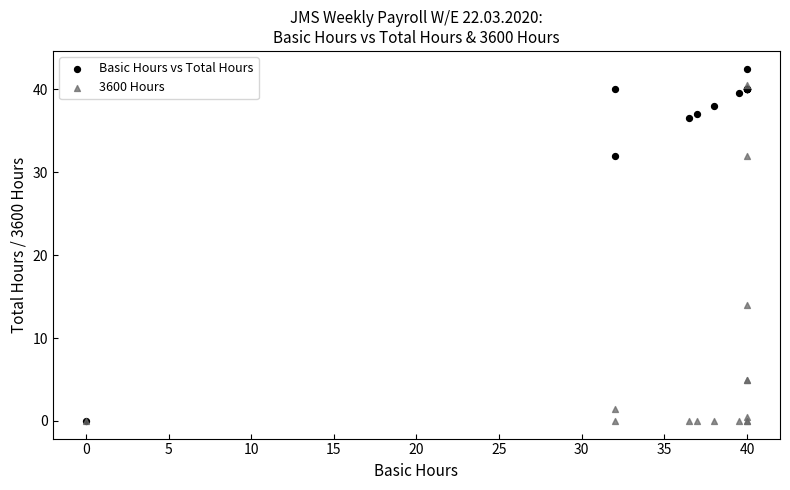

Across all series, what Y value is closest to 21?

14.0